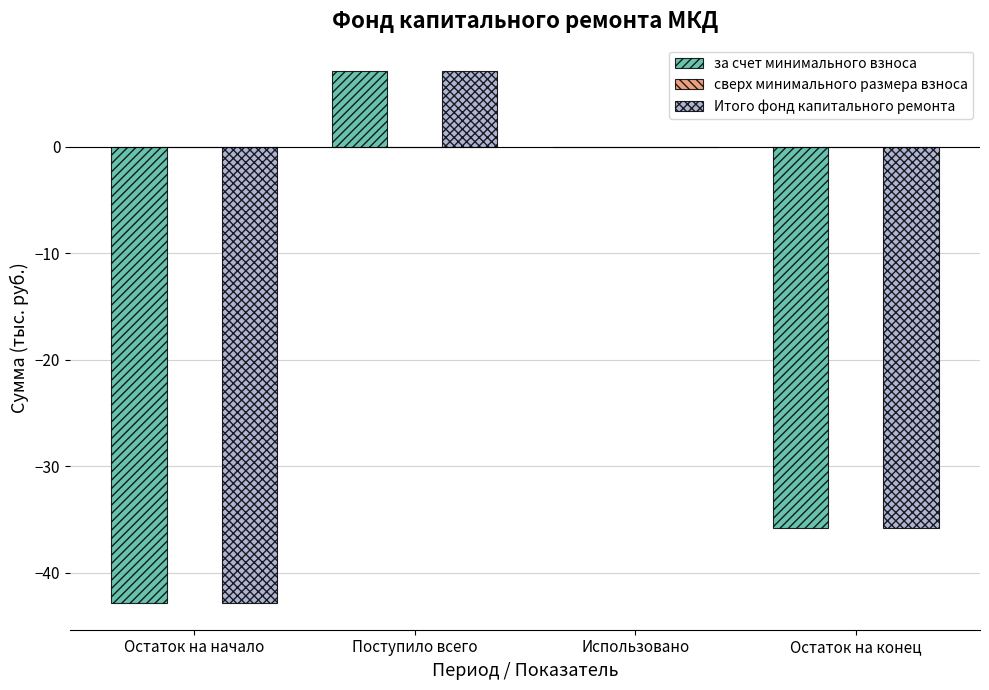

The value of Итого фонд капитального ремонта at Остаток на конец is -35.8. True or false?

True